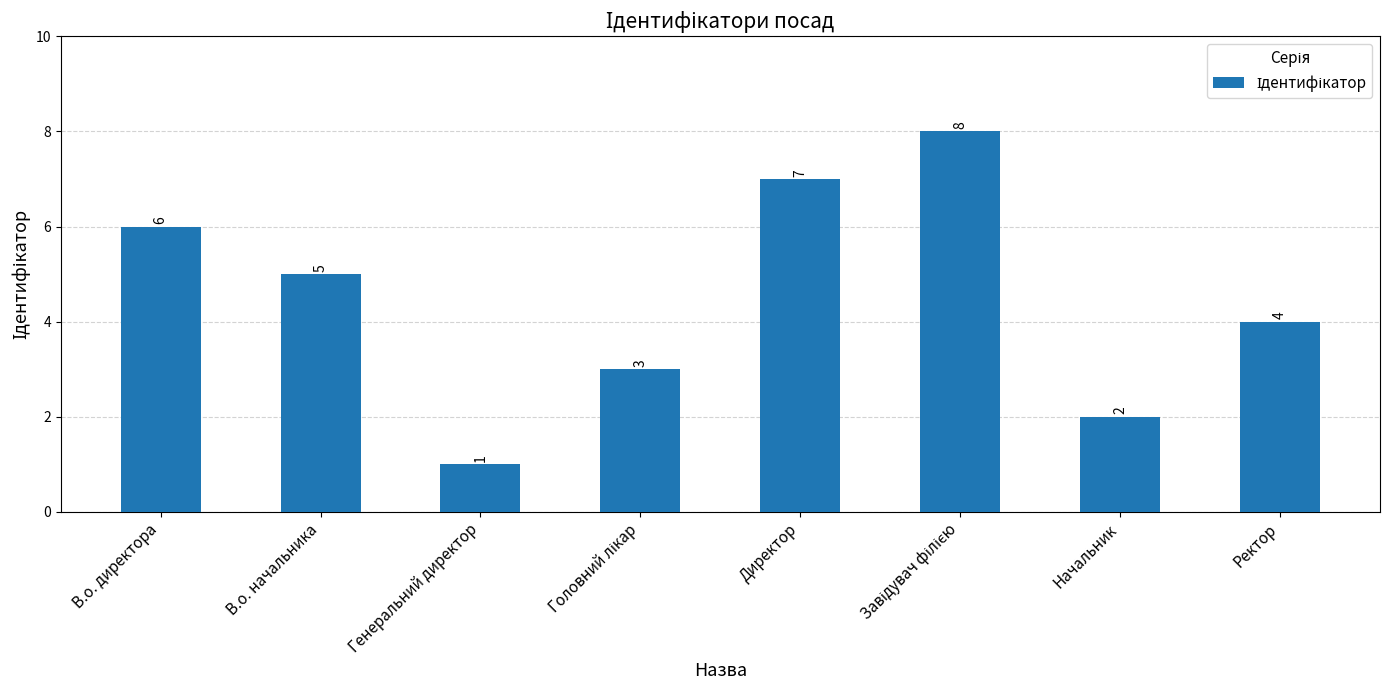

Approximately how many times larger is the value at Начальник compared to Ректор?

0.5